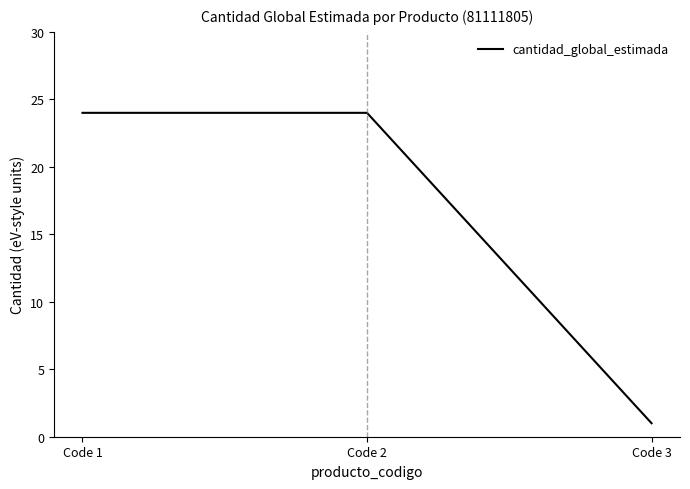

Count the values in the range 1 to 24.

3